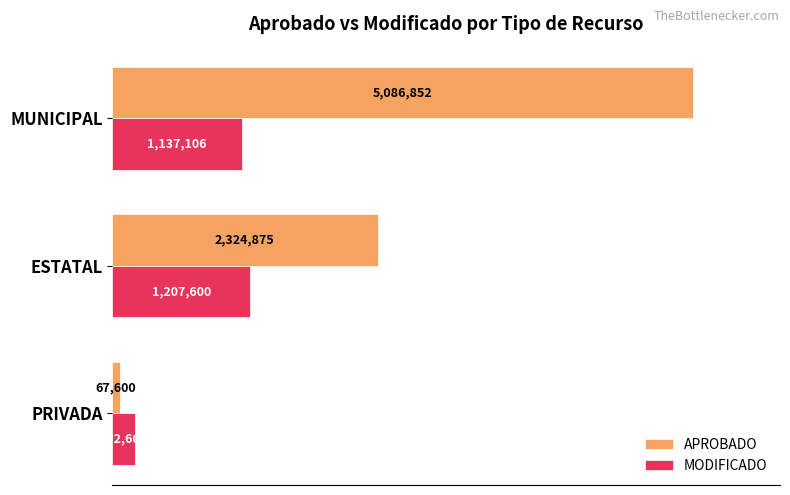

What are all the series names shown in the legend?

APROBADO, MODIFICADO